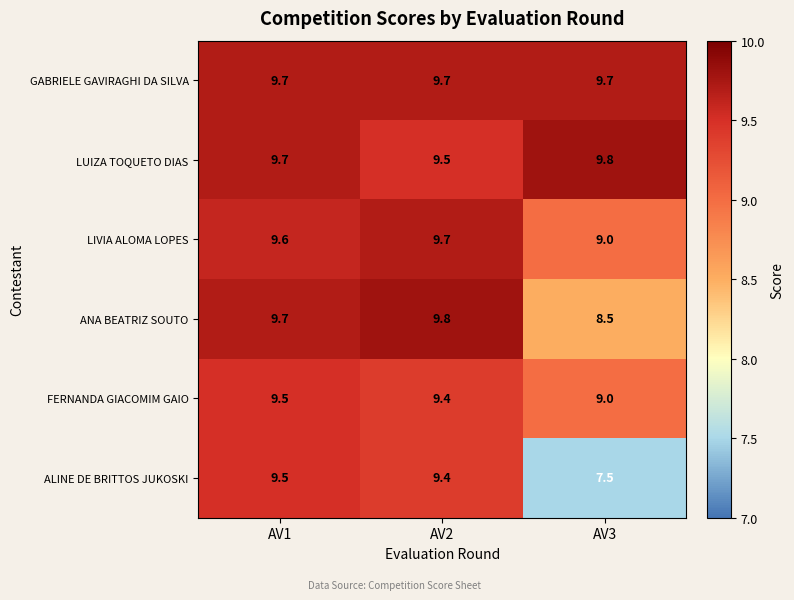

At which label is LIVIA ALOMA LOPES closest to 9?

AV3